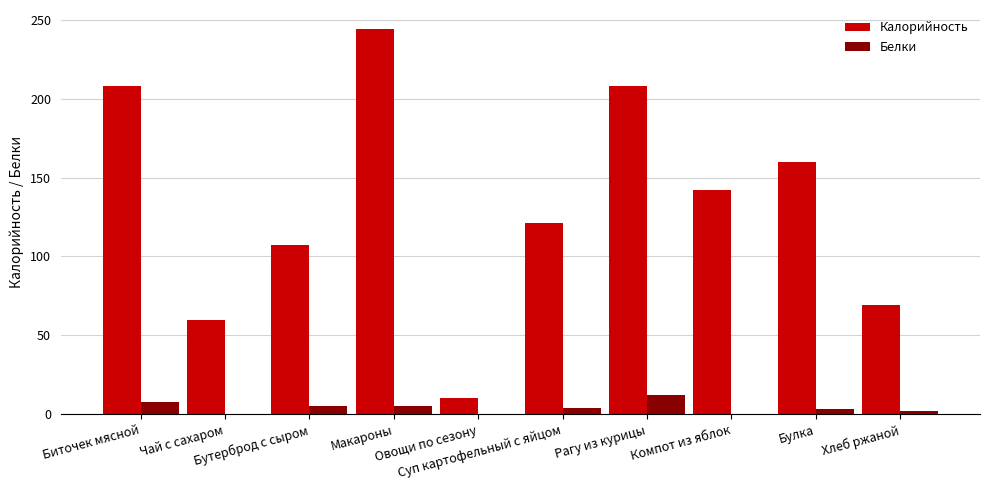

What is the greatest value displayed?

244